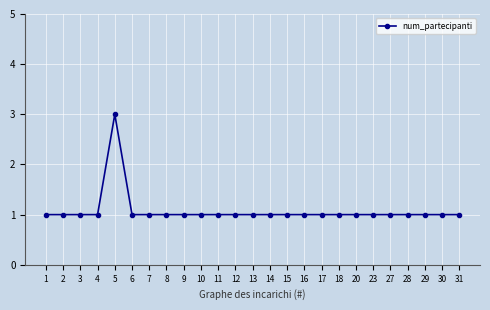

What is the difference between the maximum and minimum values?

2